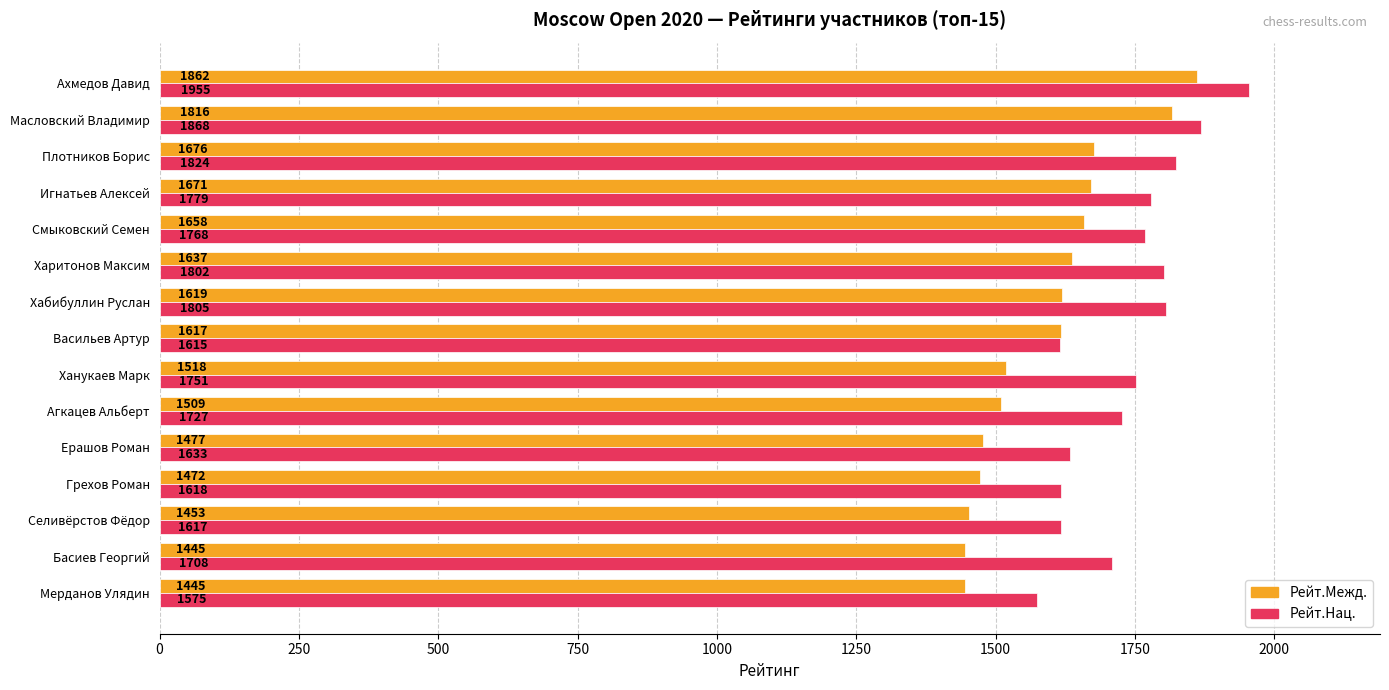

Which series has the largest range (max minus min)?

Рейт.Межд.